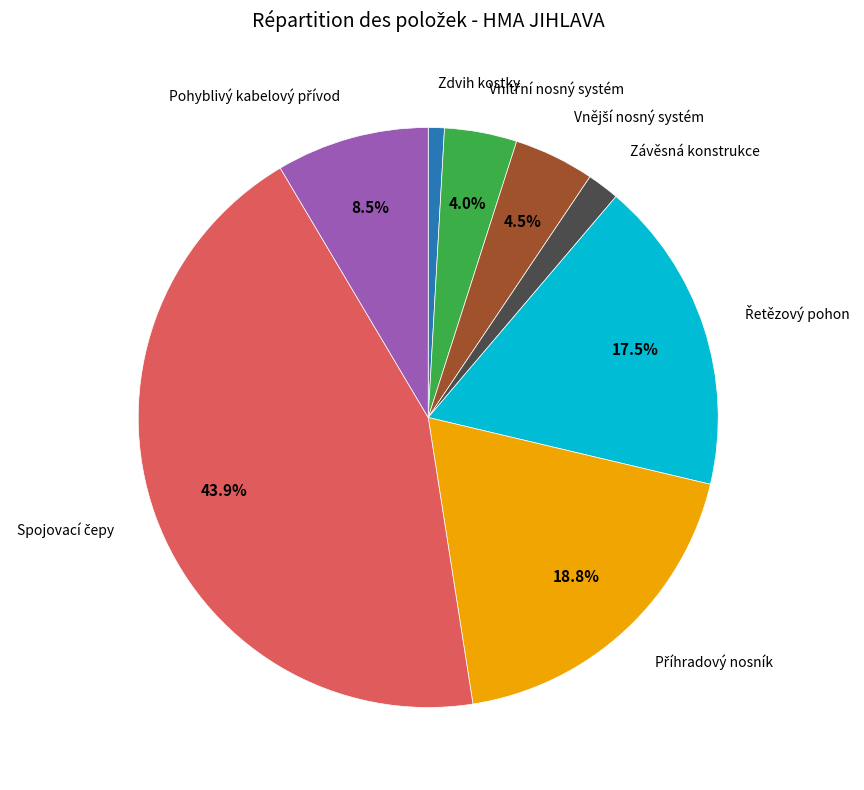

Does any single category account for the majority?

No